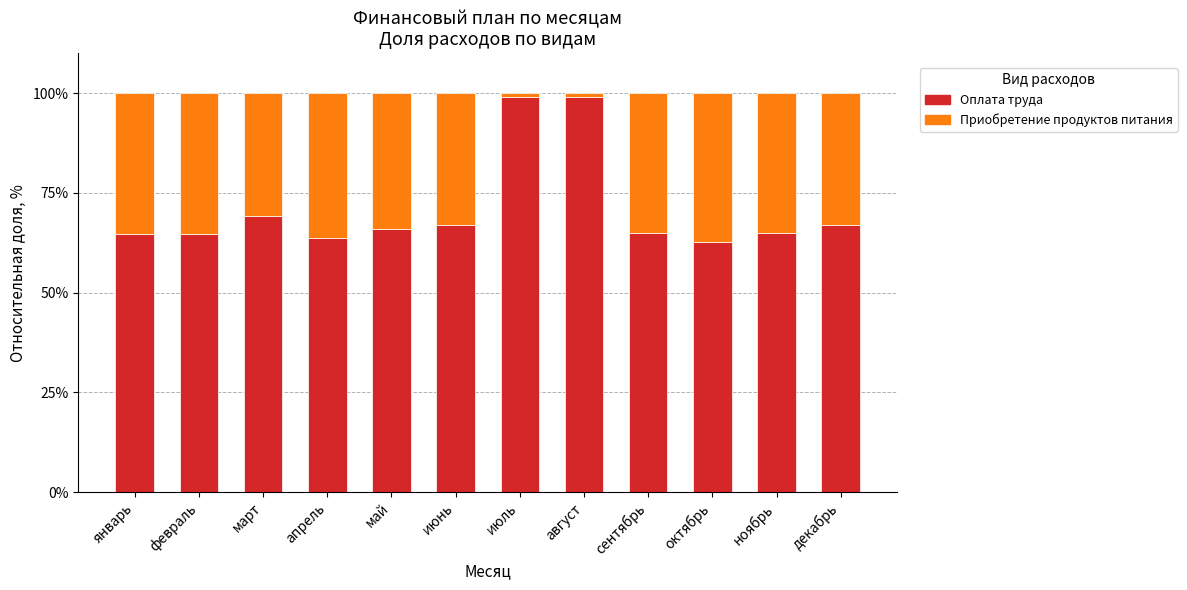

What is the average value of the Оплата труда series?

71.1